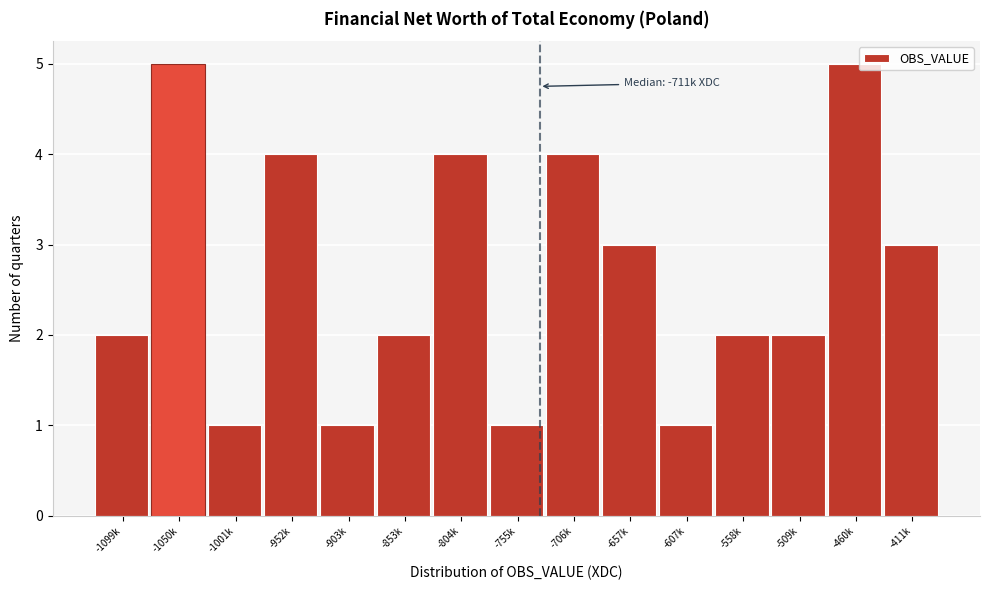

Reading right to left, what are all the values shown in this chart?

3	5	2	2	1	3	4	1	4	2	1	4	1	5	2